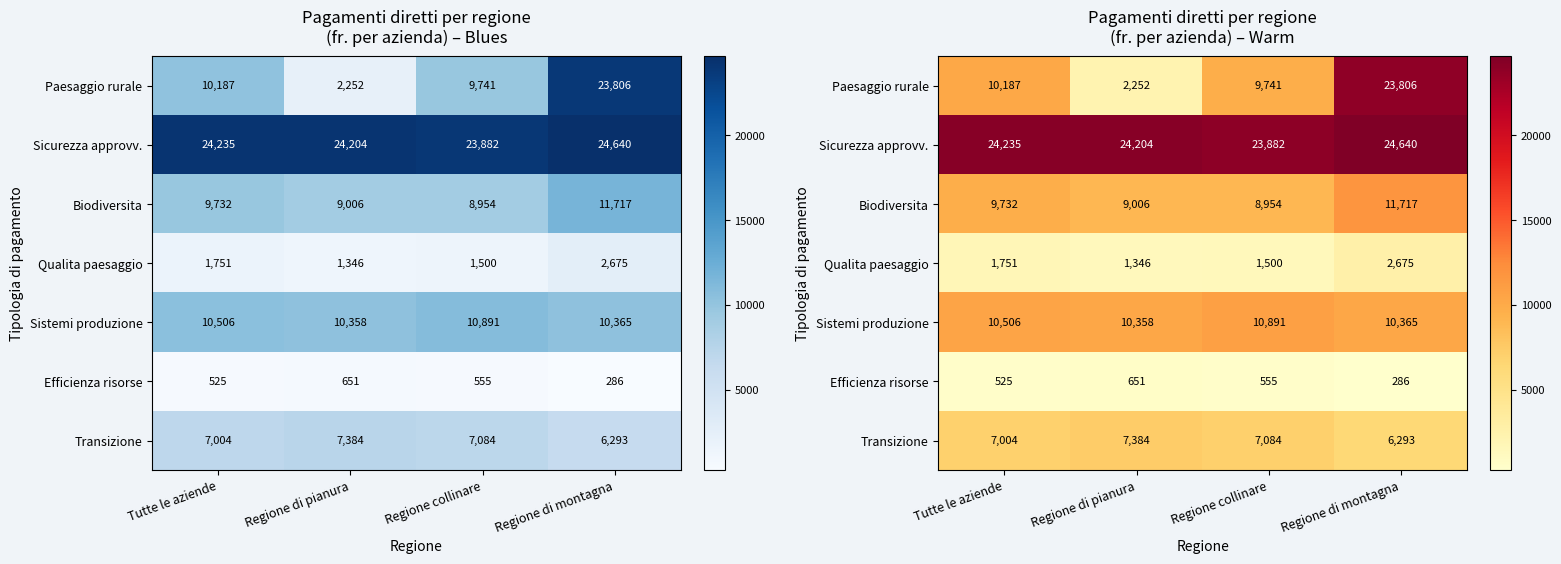

Which series has the largest range (max minus min)?

Paesaggio rurale